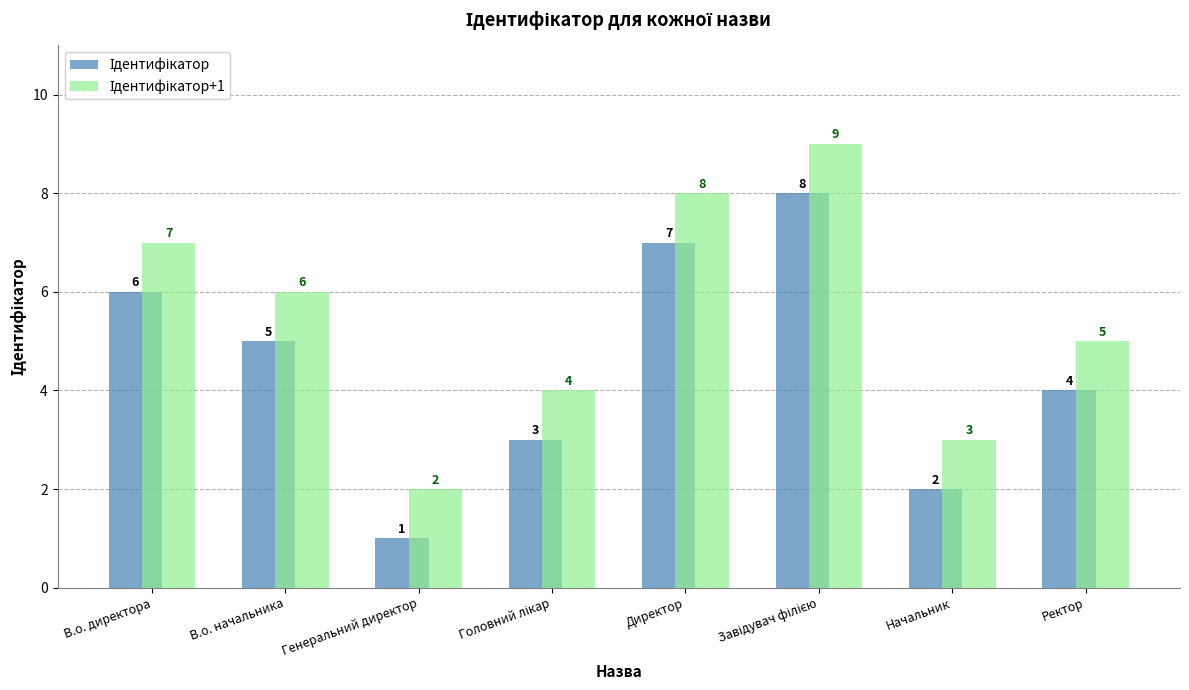

Count the number of data series in this chart.

2